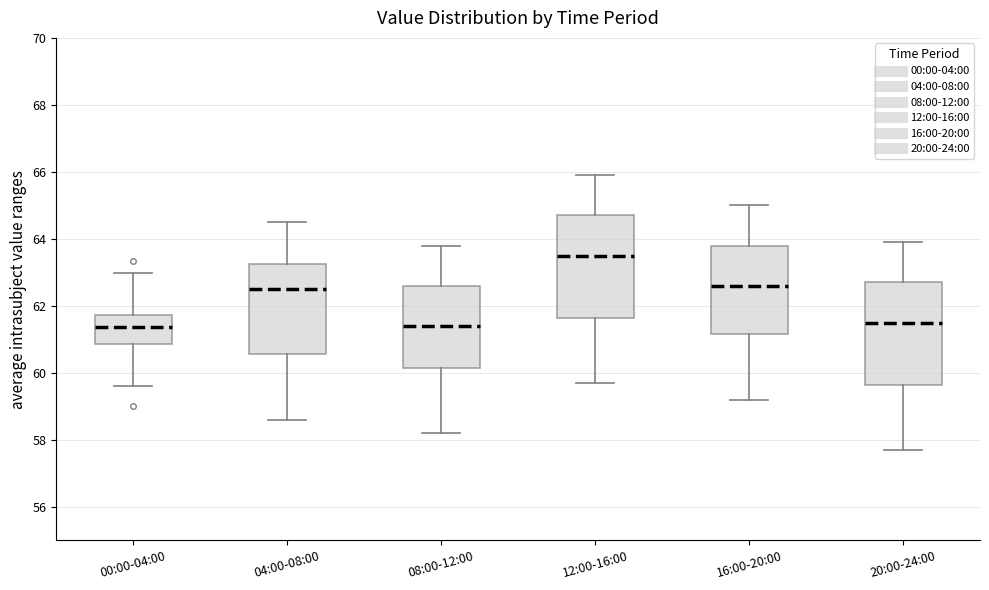

Which box has the highest median line?

12:00-16:00